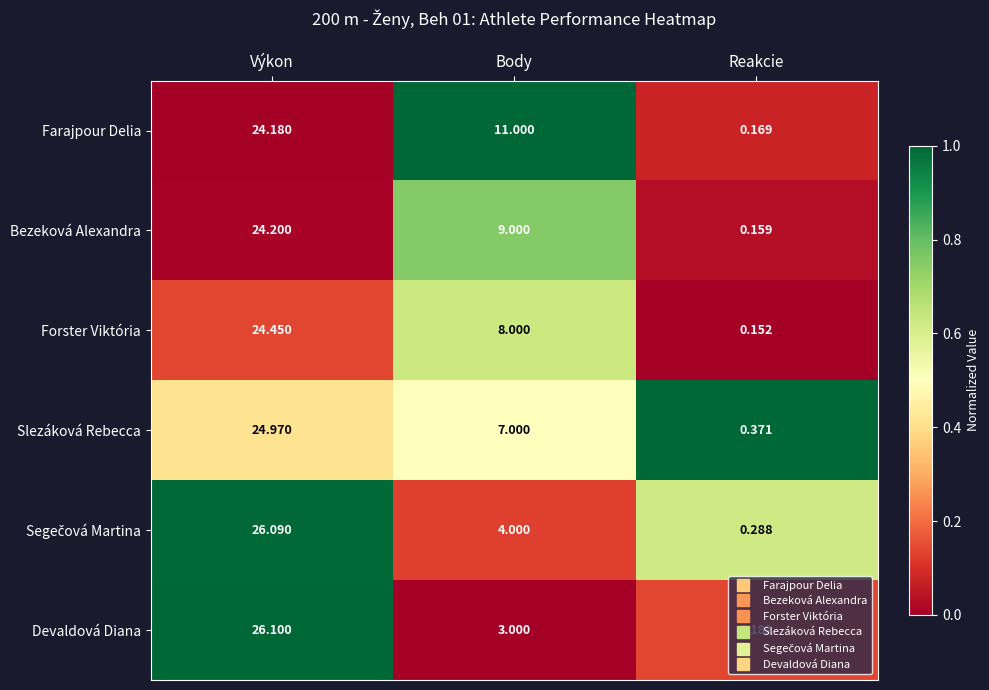

Where is Forster Viktória nearest to the value 12?

Body